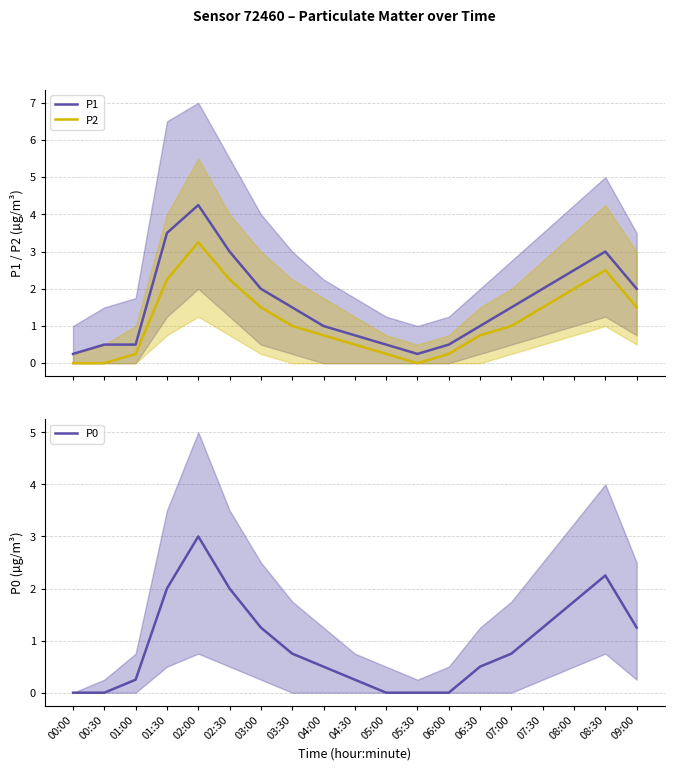

At which category is the sum across all series the highest?

02:00